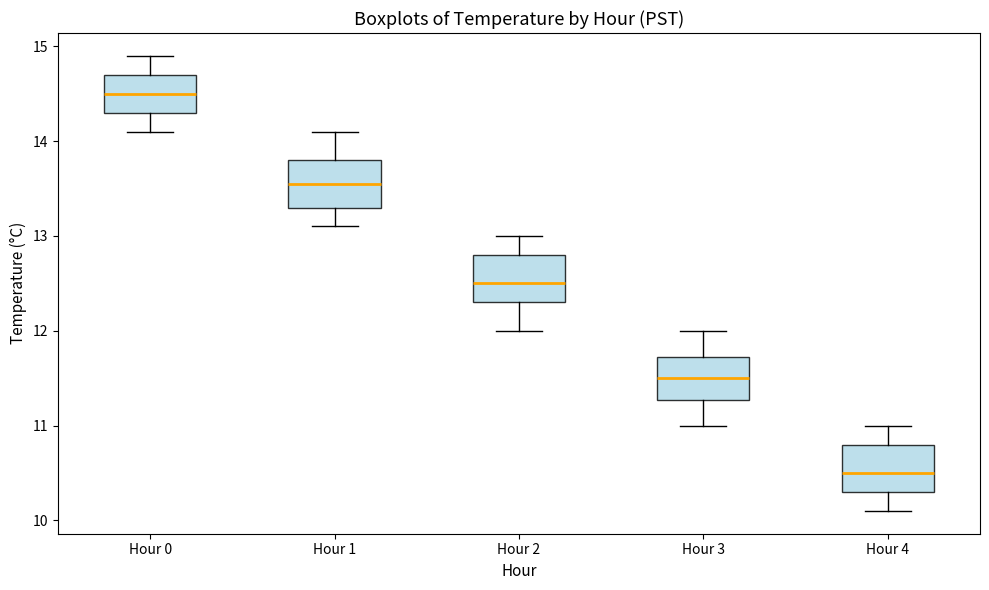

Which box has the lowest median line?

Hour 4